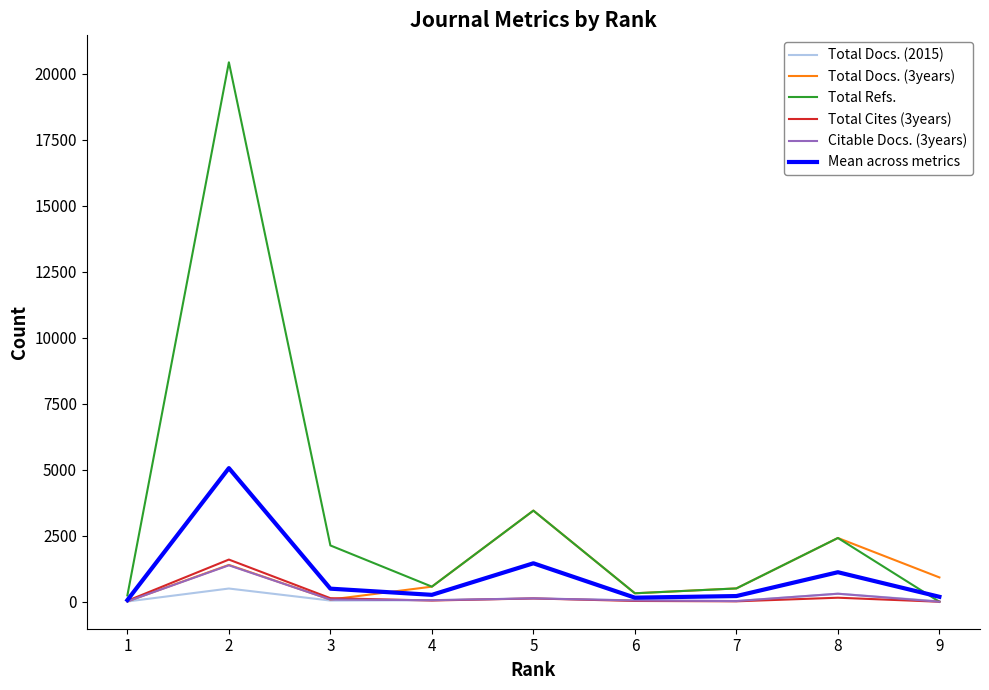

At how many categories does at least one series exceed 4089?

1